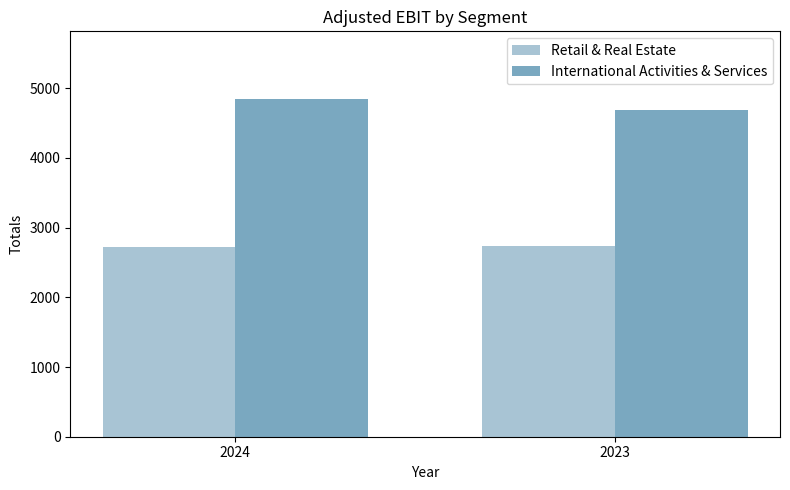

What is the lowest value of the International Activities & Services series?

4682